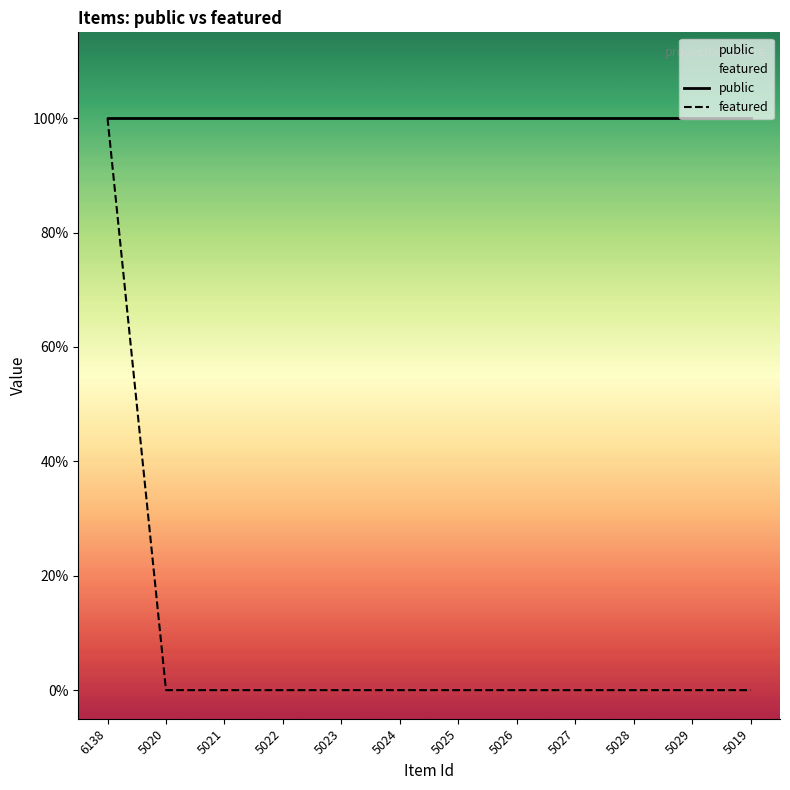

What position from the right is 5020?

11